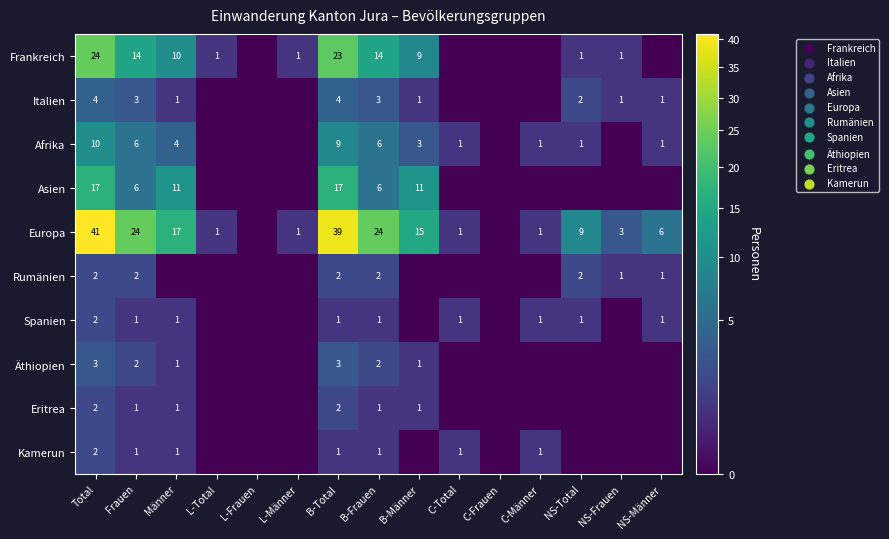

What is the sum of the Europa values at NS-Männer and NS-Frauen?

9